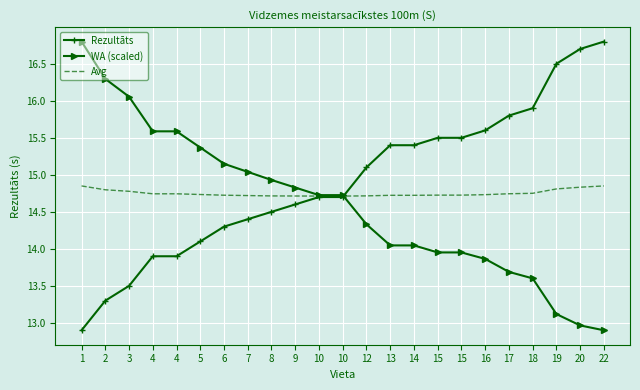

How many values in the Rezultāts series are below 14?

5